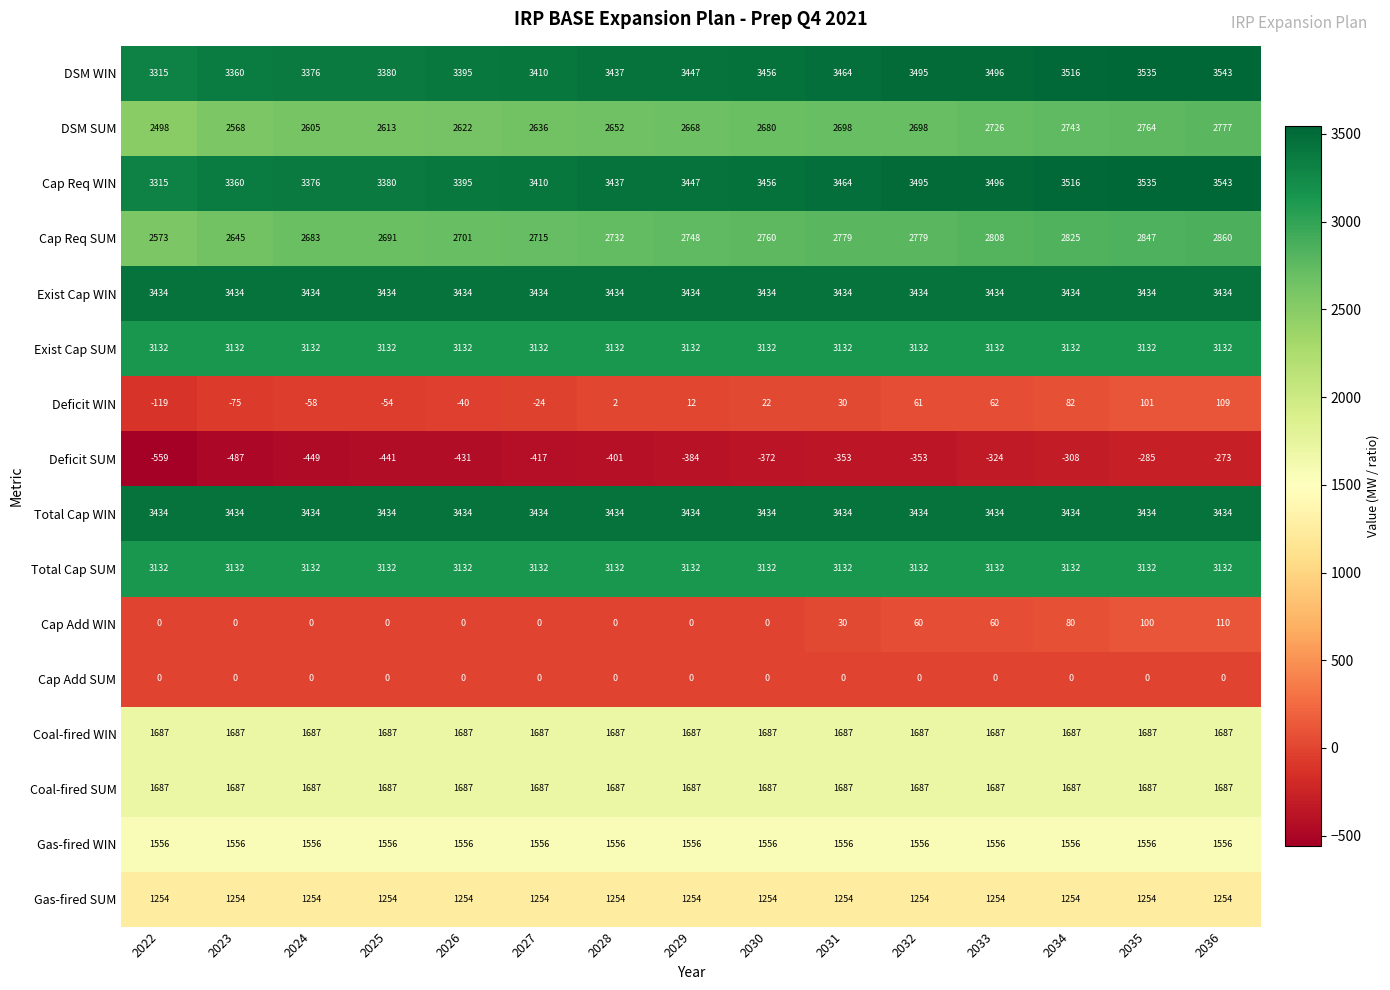

What is the sum of the Exist Cap WIN values at 2025 and 2033?

6868